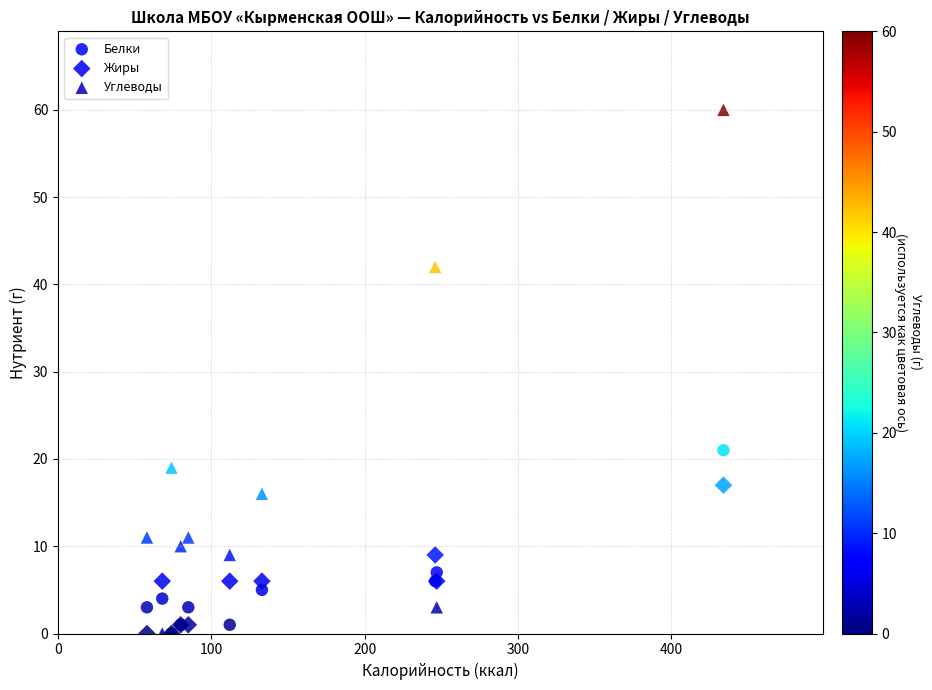

Across all series, what Y value is closest to 30?

21